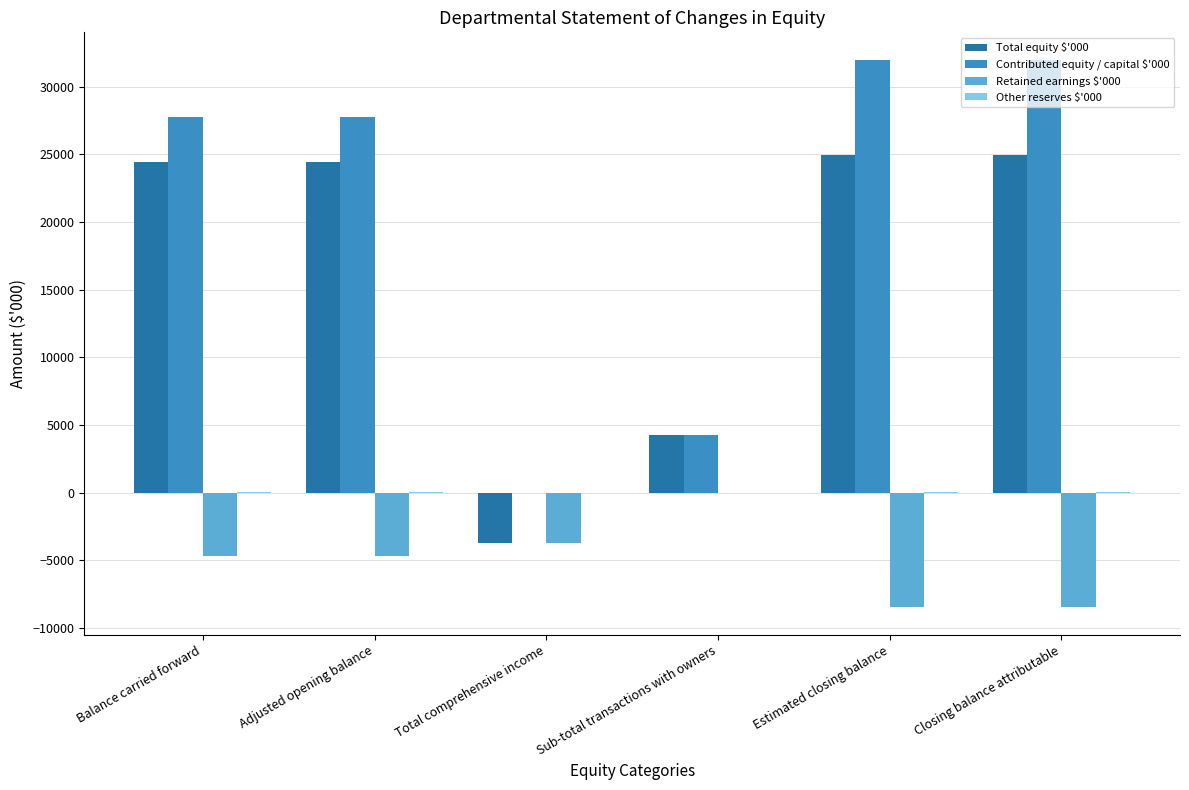

What is the total value across all series at Estimated closing balance?

48462